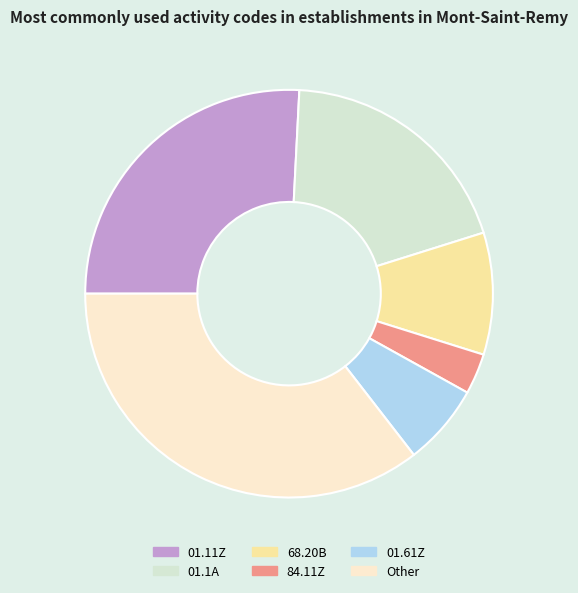

Does 84.11Z represent more than half of the total?

No